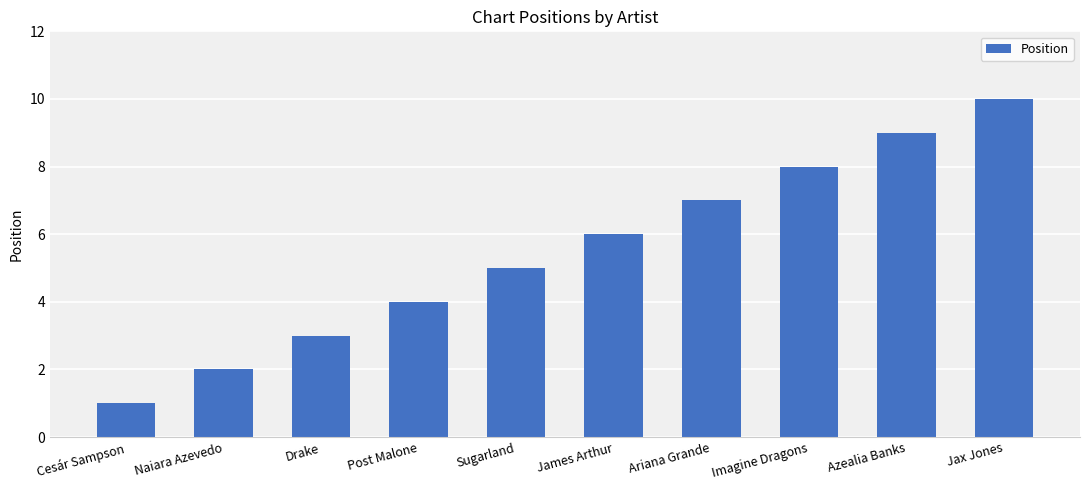

Which label corresponds to the largest value in the chart?

Jax Jones